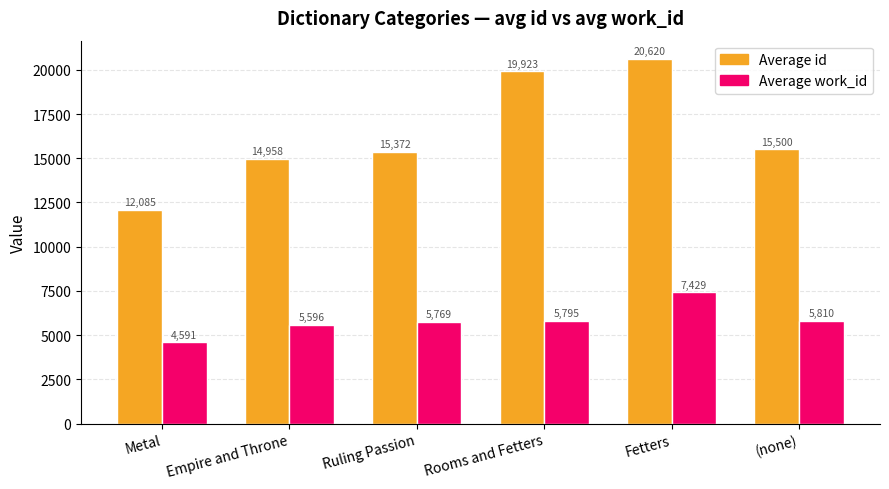

At how many categories does at least one series exceed 8497?

6